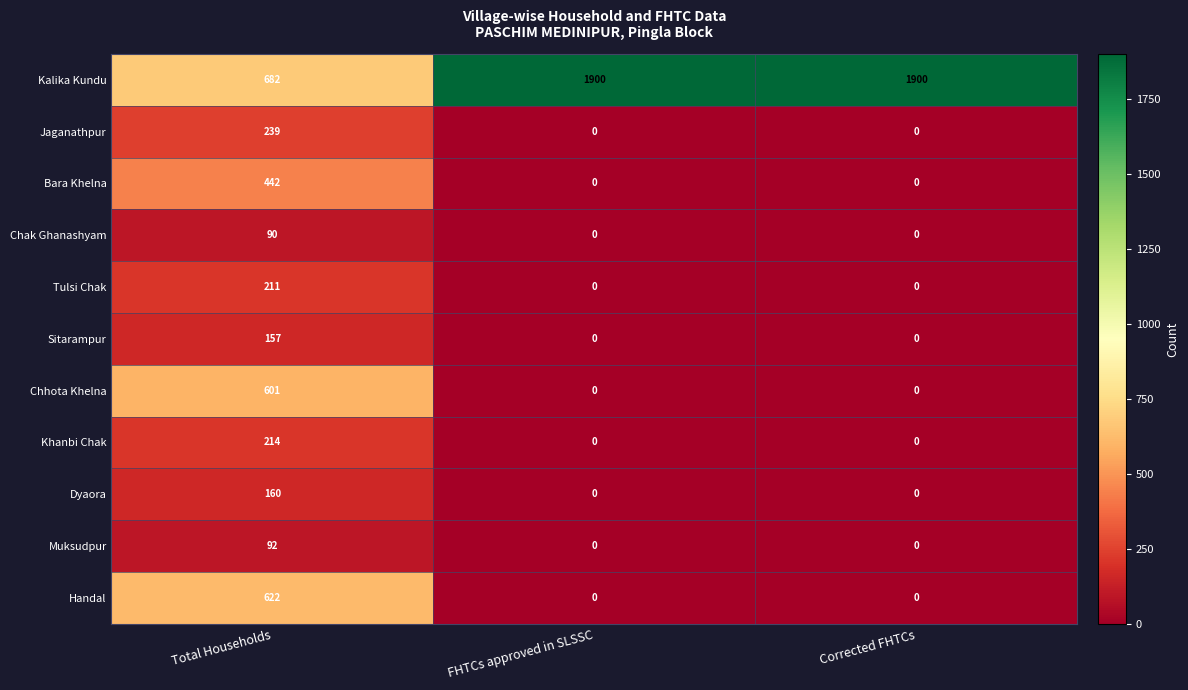

What is the difference between the maximum and second lowest values in the Sitarampur series?

157